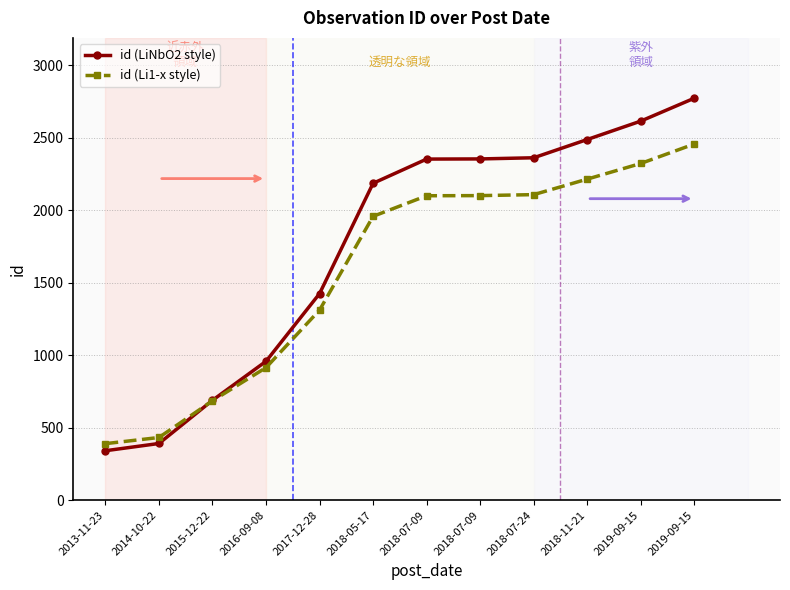

At which label does id (Li1-x style) first exceed 2100?

2018-07-09